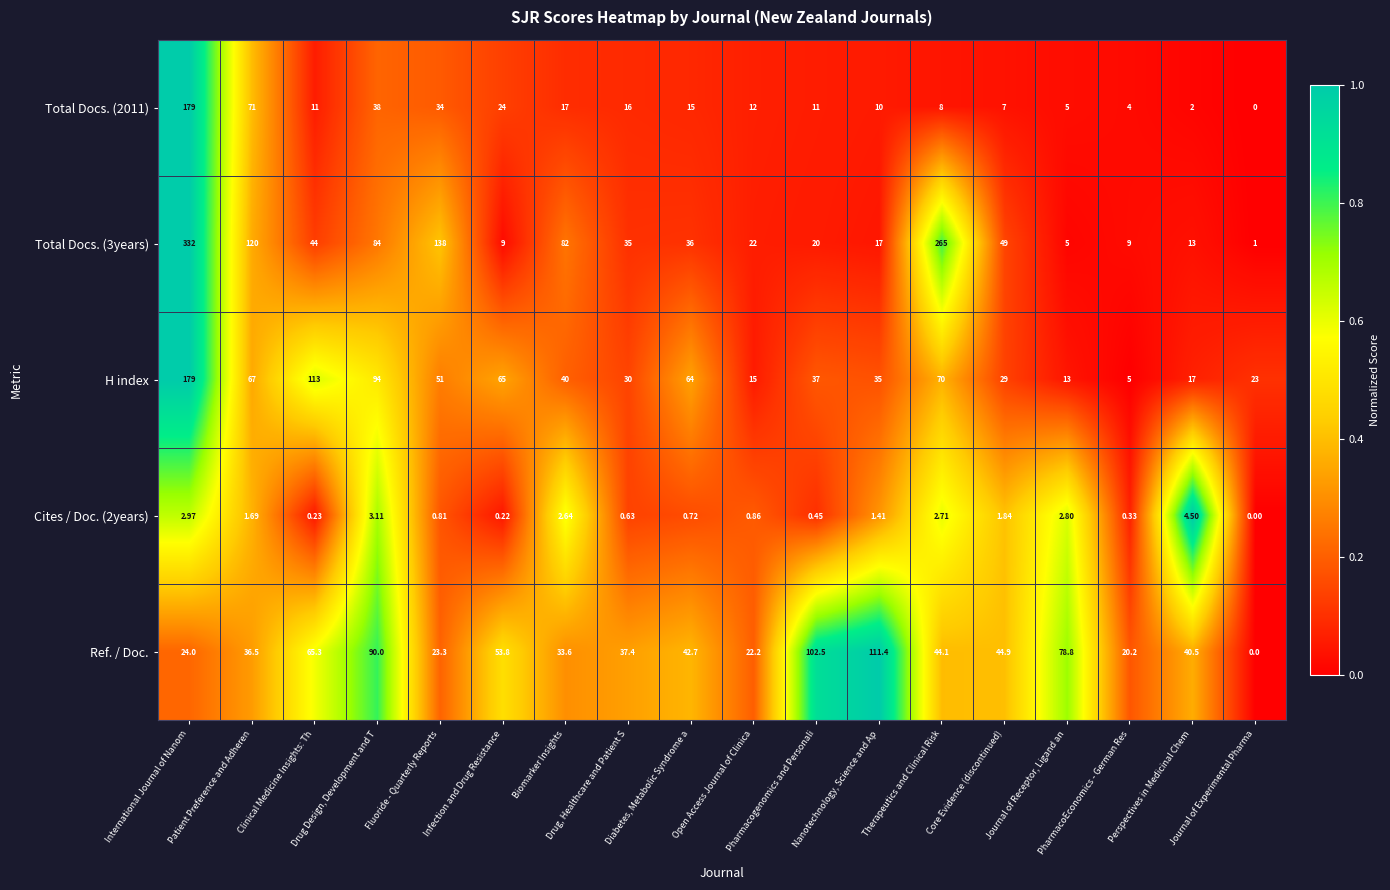

What is the greatest value displayed?

332.0